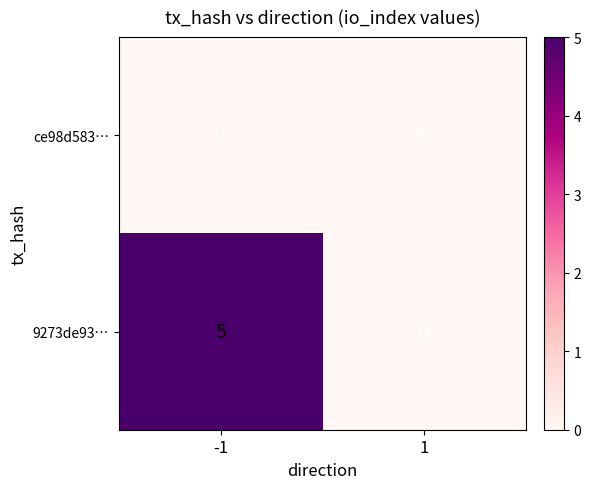

Reading left to right, what are all the values shown in this chart?

ce98d583…: 0	0
9273de93…: 5	0